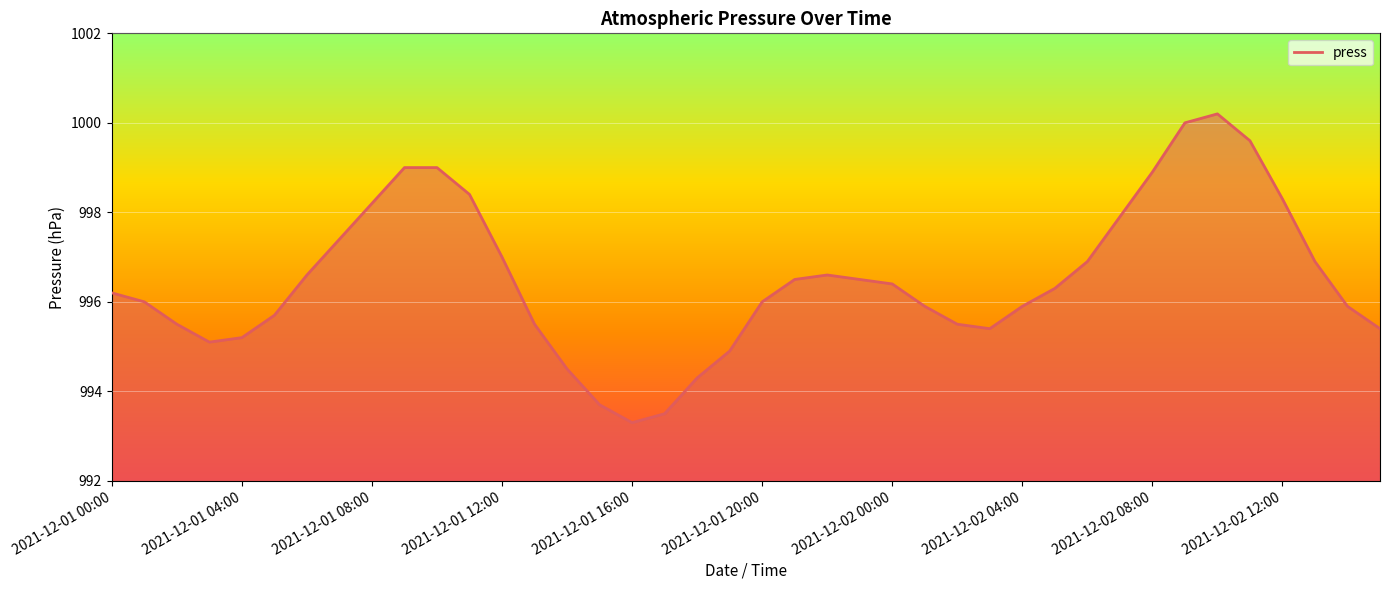

What is the smallest value displayed?

993.3